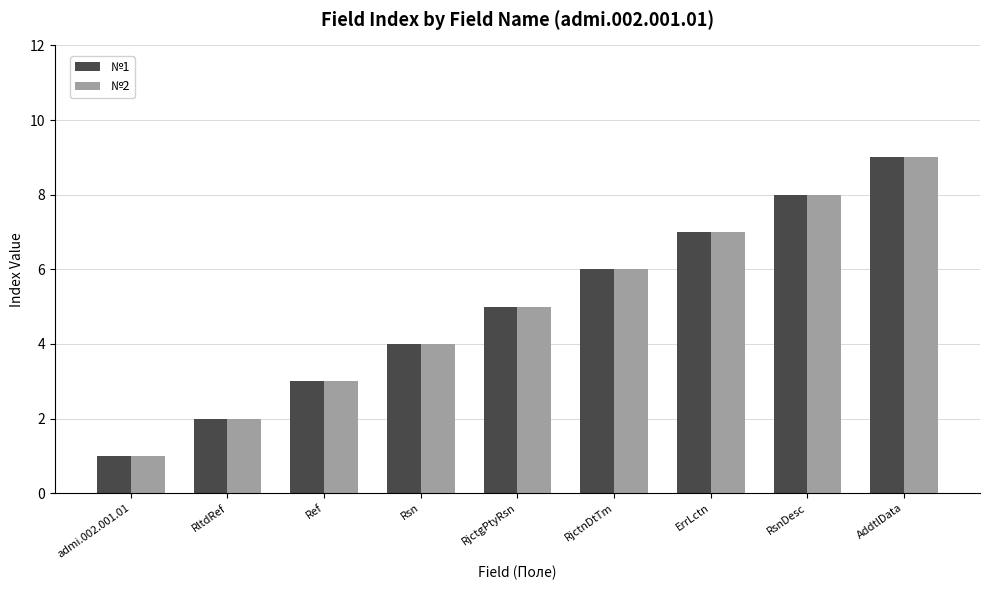

What is the difference between the №1 values at admi.002.001.01 and RjctnDtTm?

5